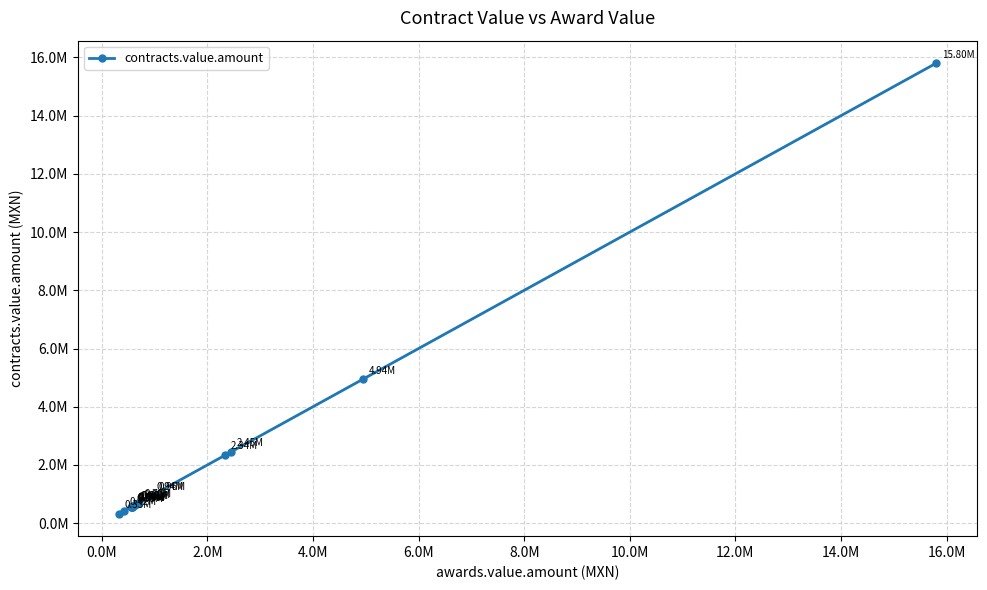

What is the greatest value displayed?

15802508.4